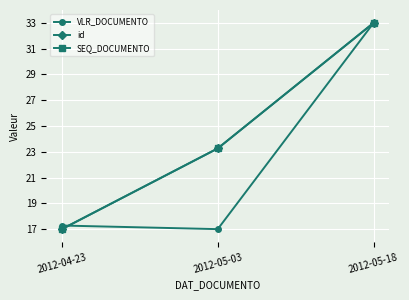

List the labels in order of id value, smallest first.

2012-04-23, 2012-05-03, 2012-05-18